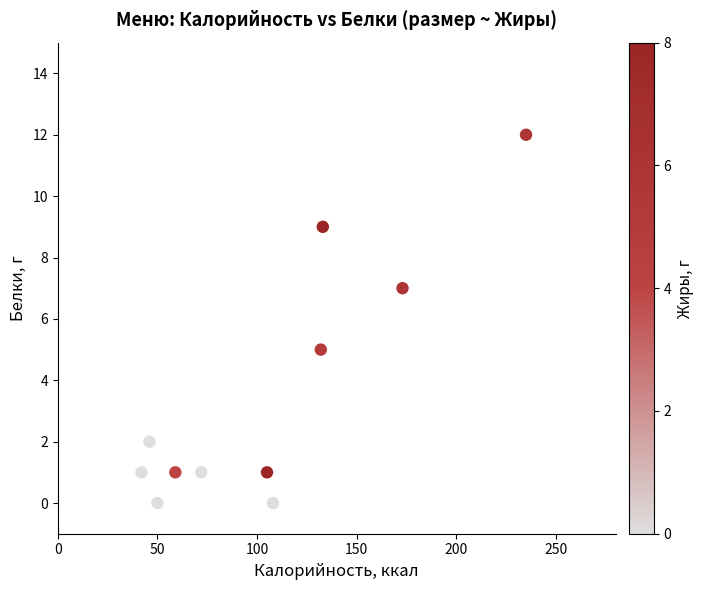

What is the range of X values (max minus min)?

193